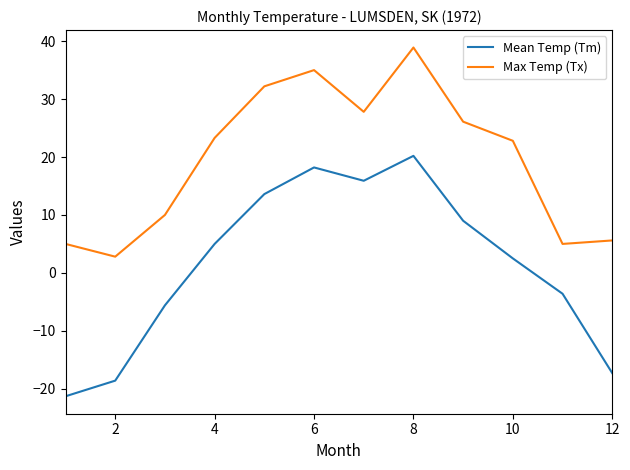

List the series in order of their peak value, lowest first.

Mean Temp (Tm), Max Temp (Tx)